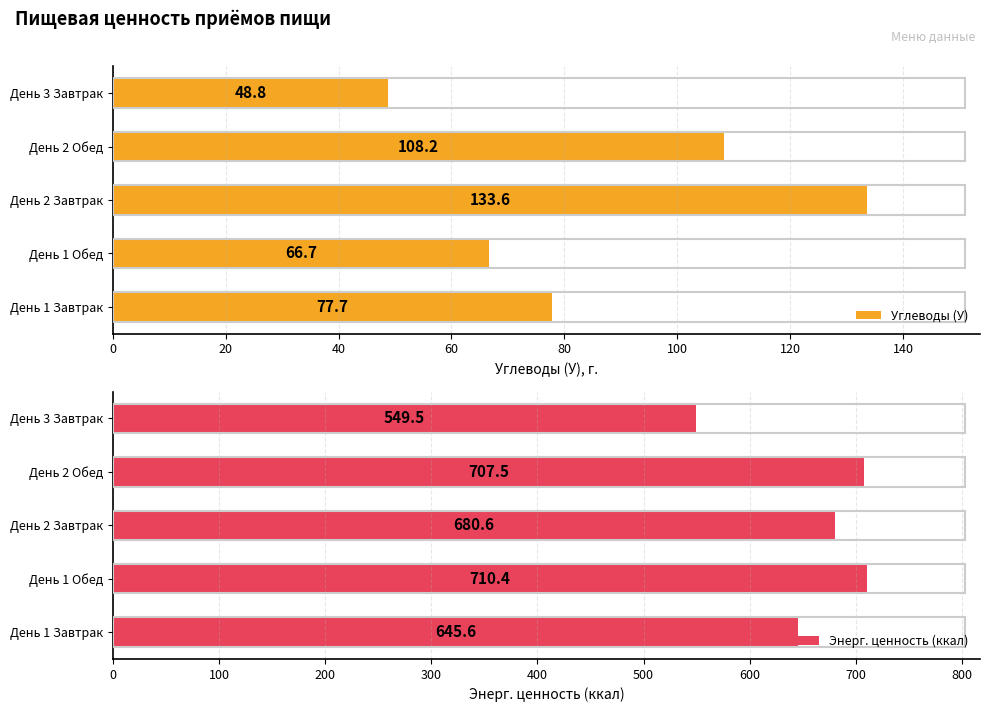

Which category has the lowest value in the Углеводы (У) series?

День 3 Завтрак